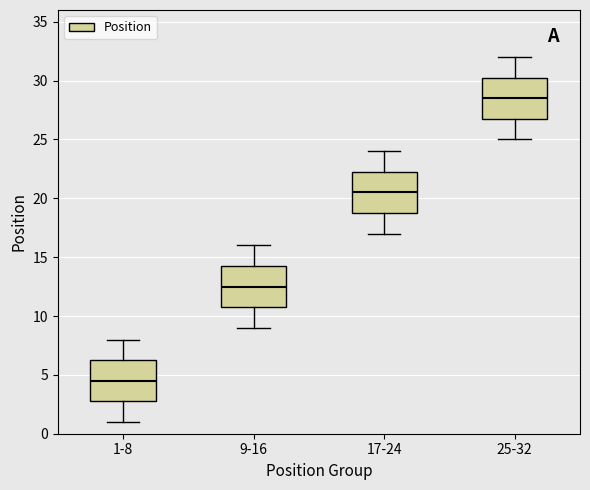

Reading left to right, transcribe this box plot: for each box, give where its median line is, the range the box spans, and where its two whiskers end, as read against the y-axis. The values are not printed on the chart, so give them approximately, as read against the axis.

1-8: median 4.5, box 3.0 to 6.5, whiskers 1.0 to 8.0
9-16: median 12.5, box 11.0 to 14.5, whiskers 9.0 to 16.0
17-24: median 20.5, box 19.0 to 22.5, whiskers 17.0 to 24.0
25-32: median 28.5, box 27.0 to 30.5, whiskers 25.0 to 32.0